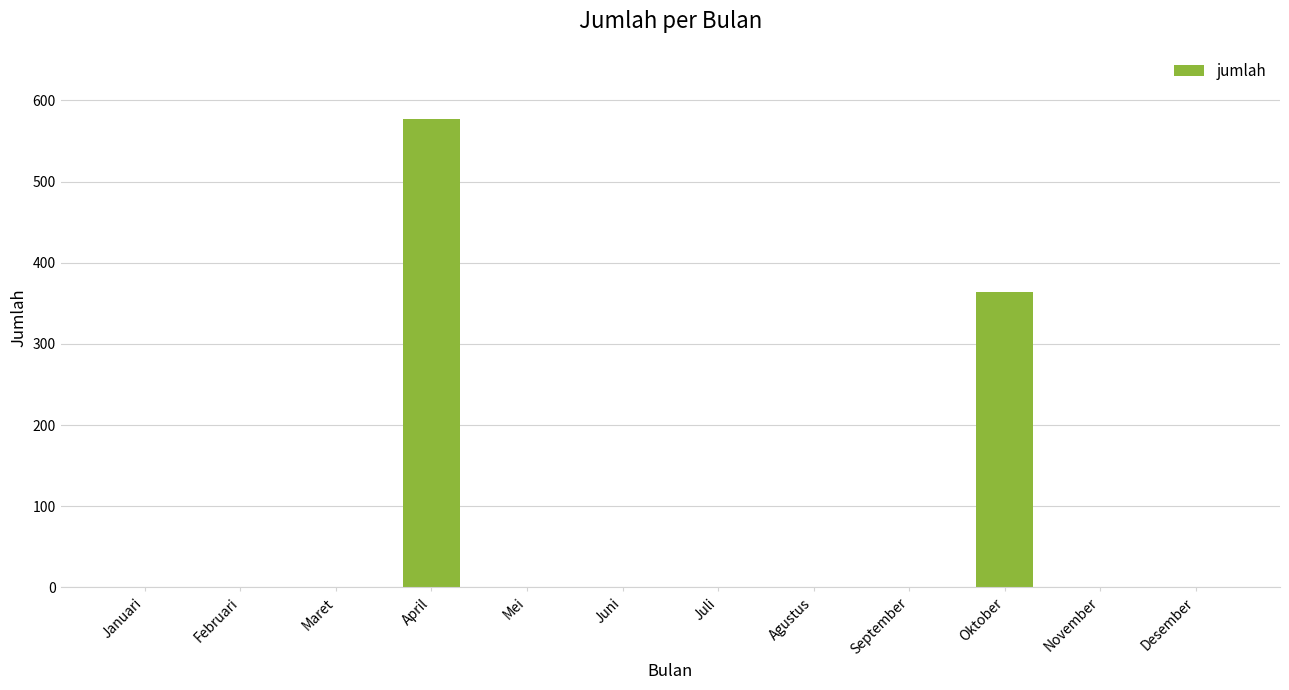

How many distinct data groups are displayed?

1